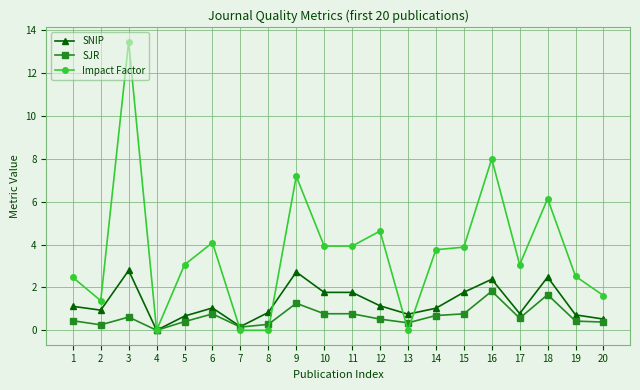

What is the difference between the highest and lowest values at 12?

4.1